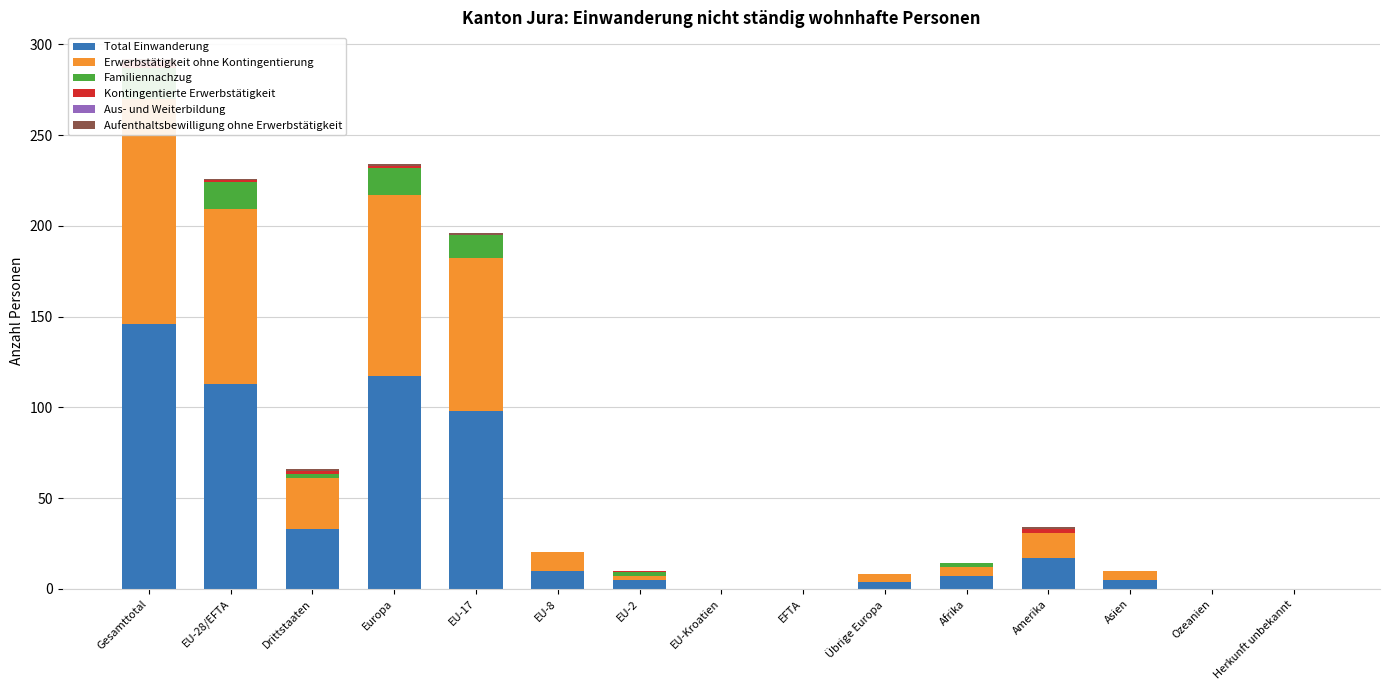

What is the total value across all series at Asien?

10